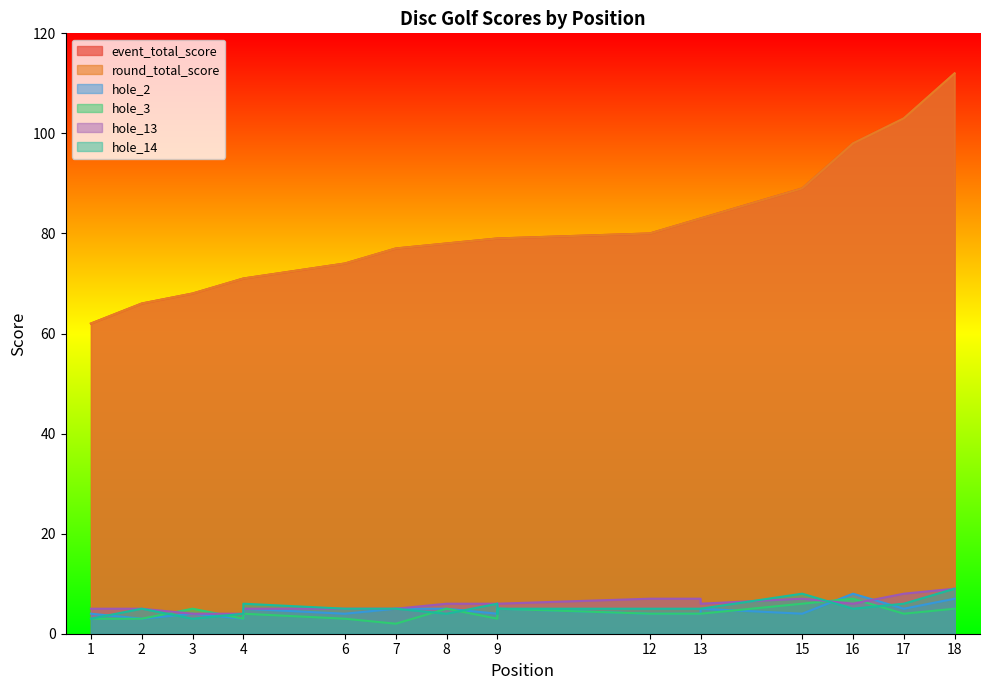

How many data points does each series have?

18